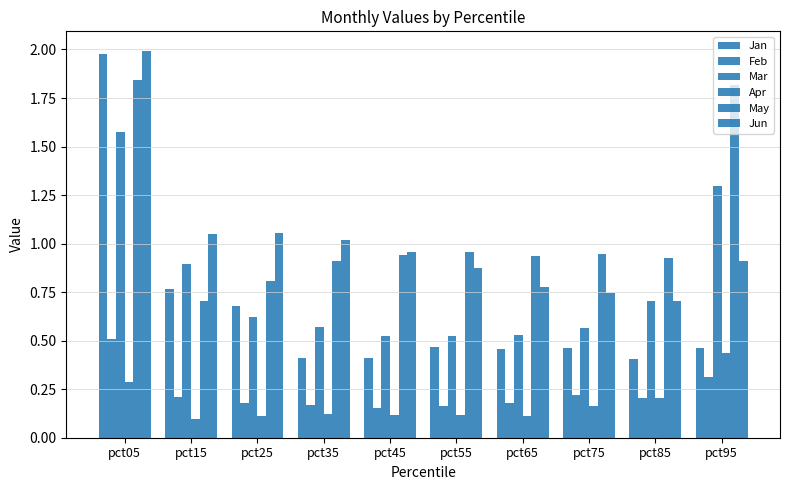

What is the value of the Feb bar at the 8th from the left?

0.2